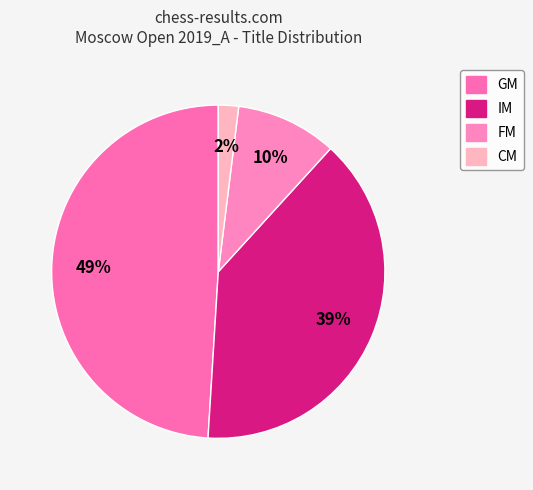

Which slice is the smallest?

CM